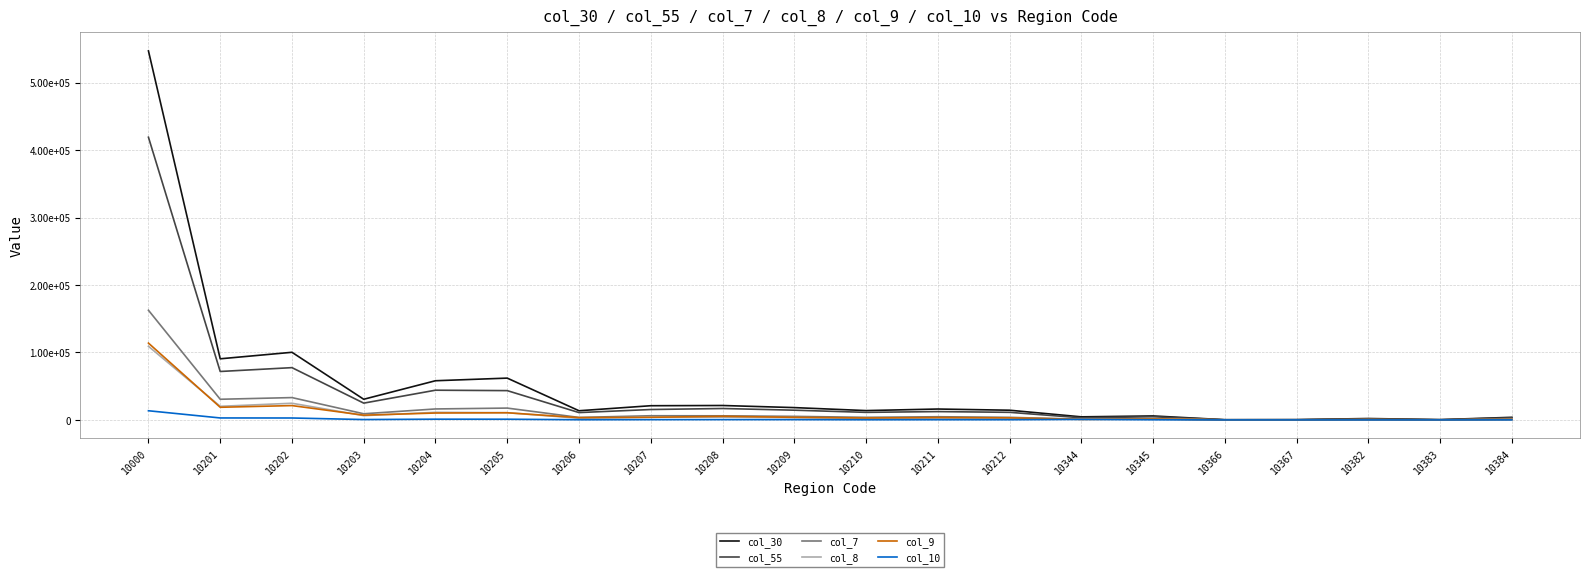

Reading right to left, transcribe all the data shown in this chart.

col_30: 3870	442	2101	458	331	5912	4576	14409	16166	13854	18281	21394	21060	13620	61990	58093	30643	100265	90614	547013
col_55: 3137	315	1577	306	246	4715	3151	11278	12367	11224	14453	16944	15431	10896	43443	44067	24909	77511	71817	419047
col_7: 1000	108	515	138	85	1849	1041	3841	4735	3856	5267	6100	6206	3699	17558	16275	9138	33116	30639	162584
col_8: 613	58	302	71	31	1240	765	2661	2735	2254	3503	4096	4124	2530	10682	11281	6338	24733	20190	109147
col_9: 695	108	449	105	110	1382	918	3060	3533	2864	3844	5394	3882	3388	10645	10233	7057	21267	18748	113883
col_10: 92	8	28	10	5	253	796	332	344	277	456	487	443	309	1051	1110	577	2868	2936	13605